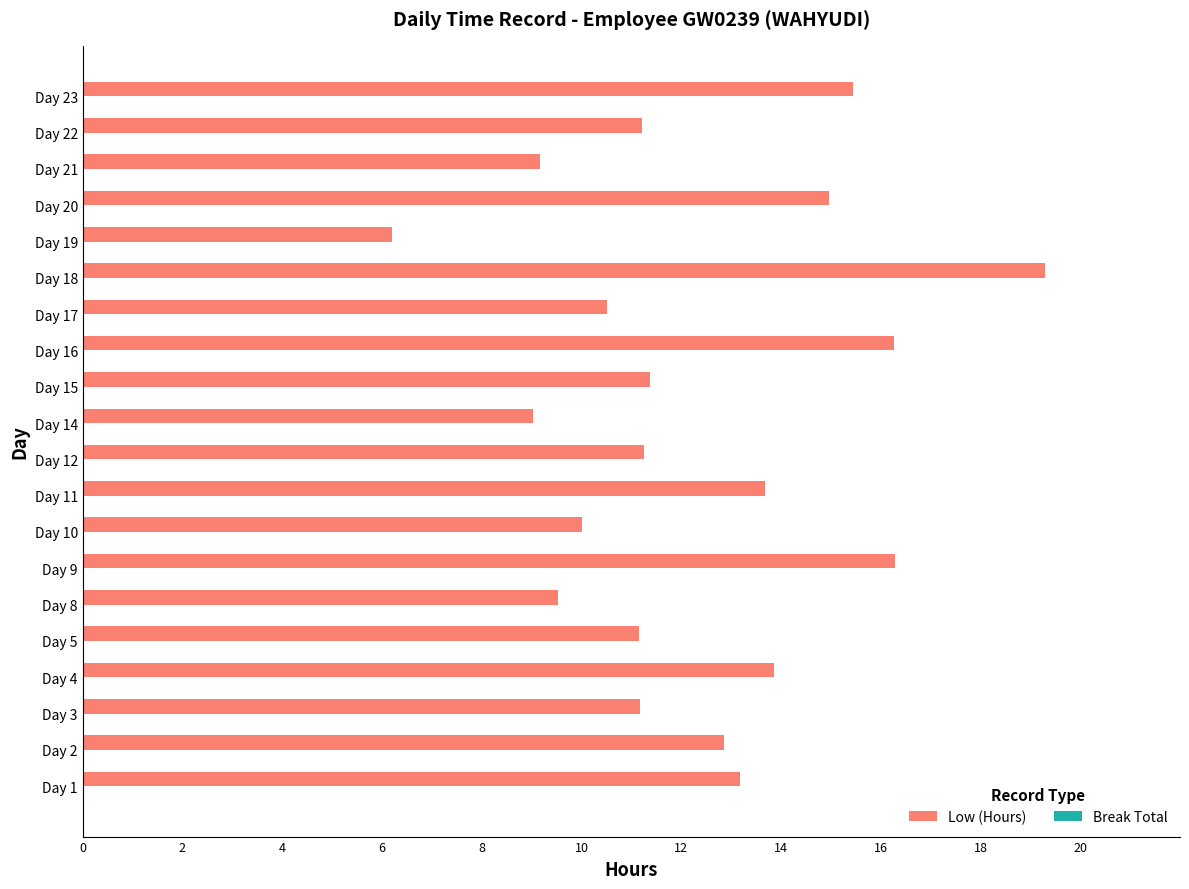

The value at Day 18 is 19.3. True or false?

True